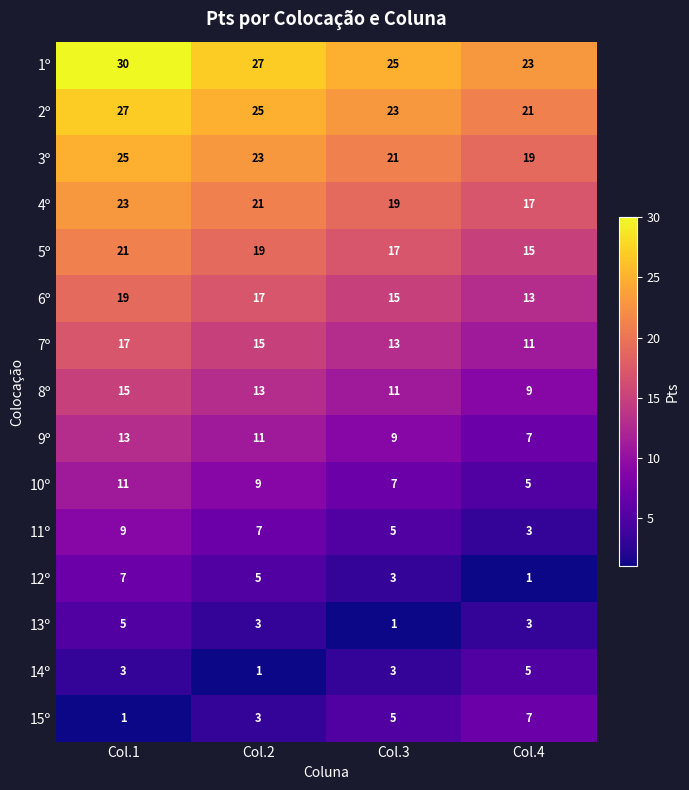

At which label does 8º reach its minimum?

Col.4